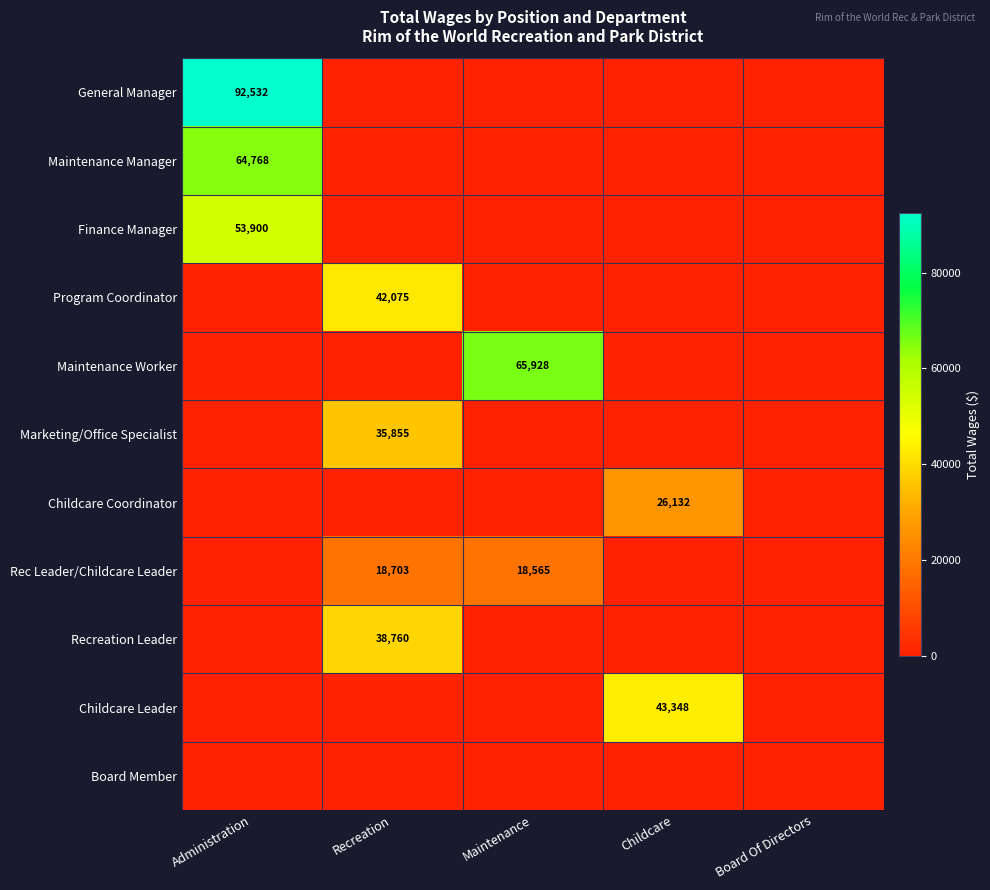

Is it true that Childcare Coordinator equals 26132 at Childcare?

True